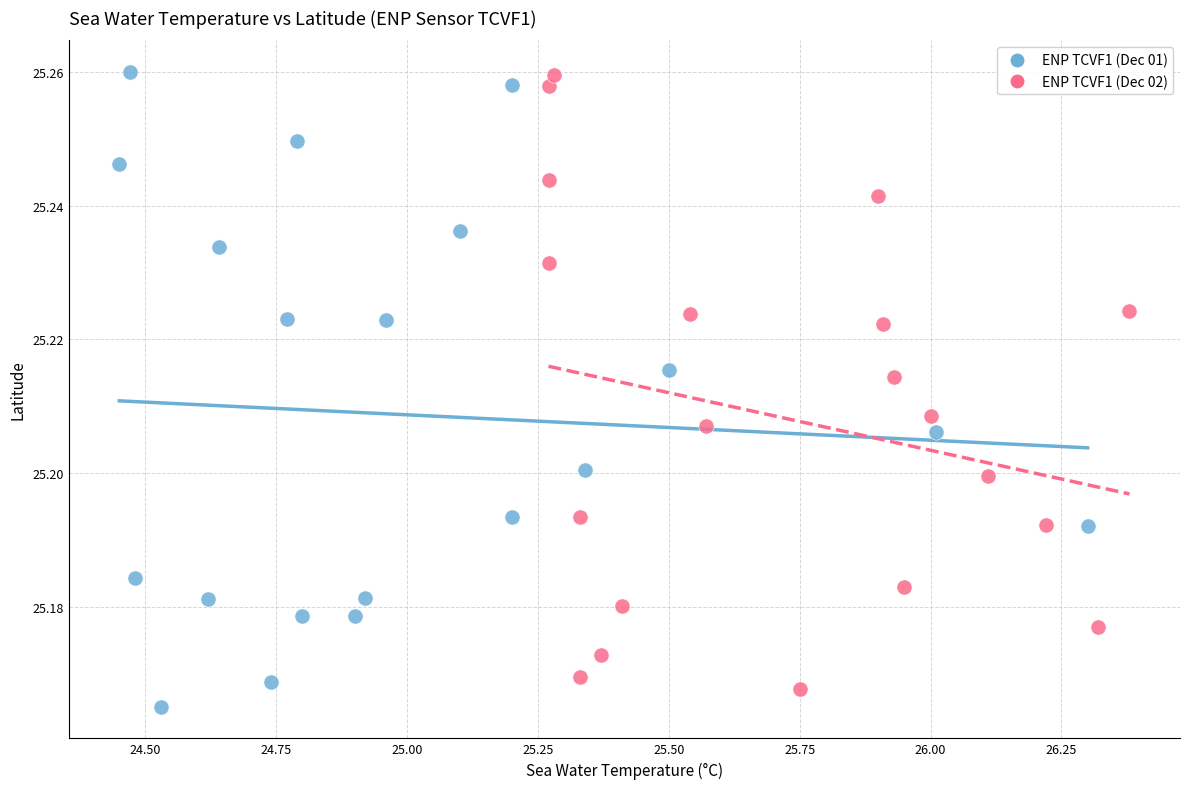

What are all the series names shown in the legend?

ENP TCVF1 (Dec 01), ENP TCVF1 (Dec 02)